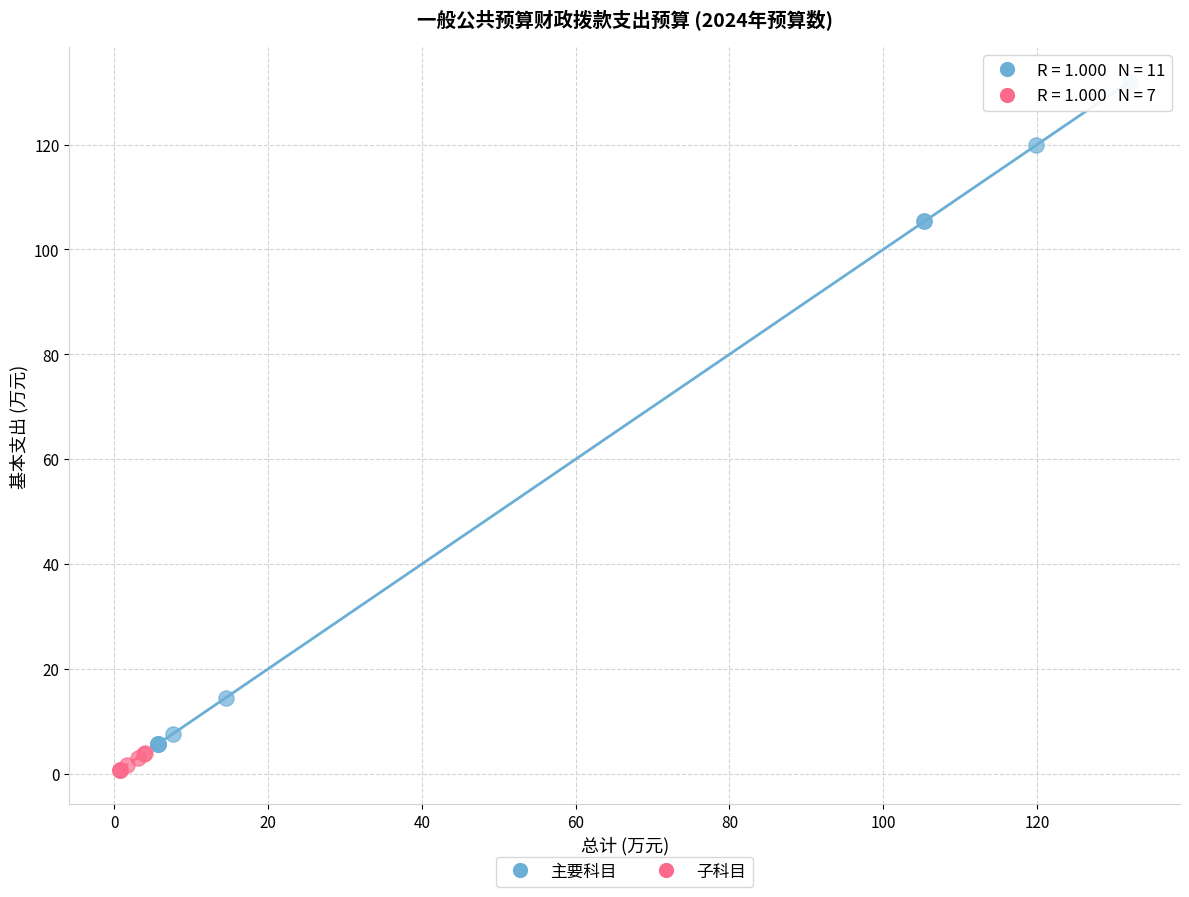

Which series has the widest spread of Y values?

主要科目